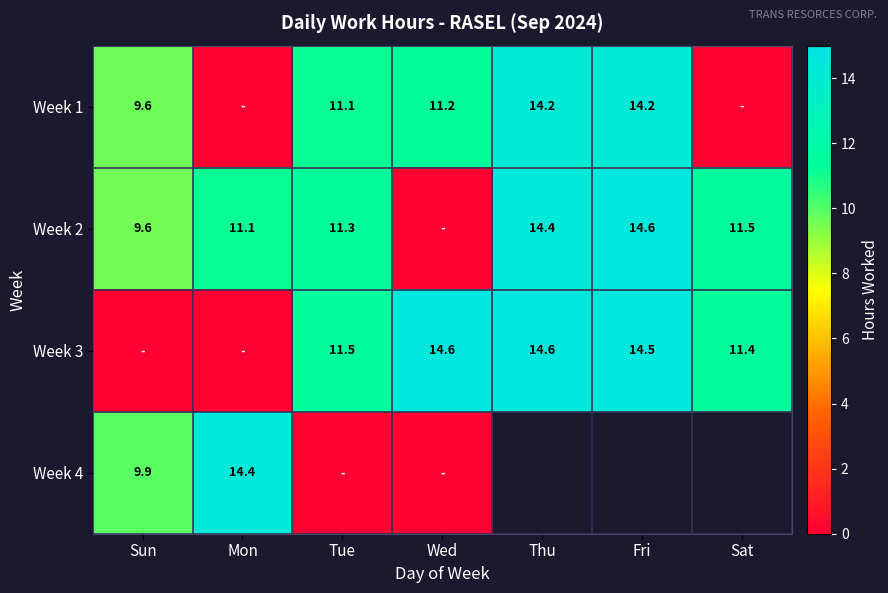

Is it true that Week 3 equals 15.5 at Sat?

False